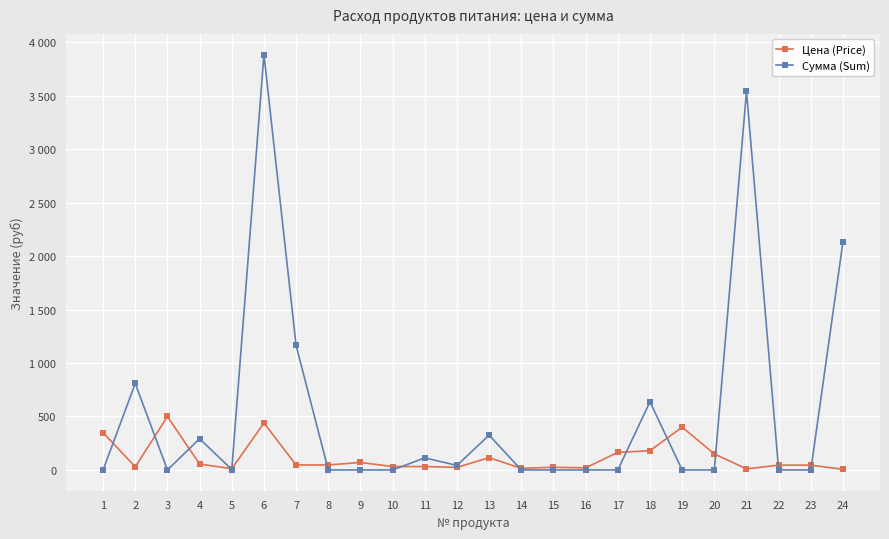

What are all the series names shown in the legend?

Цена (Price), Сумма (Sum)